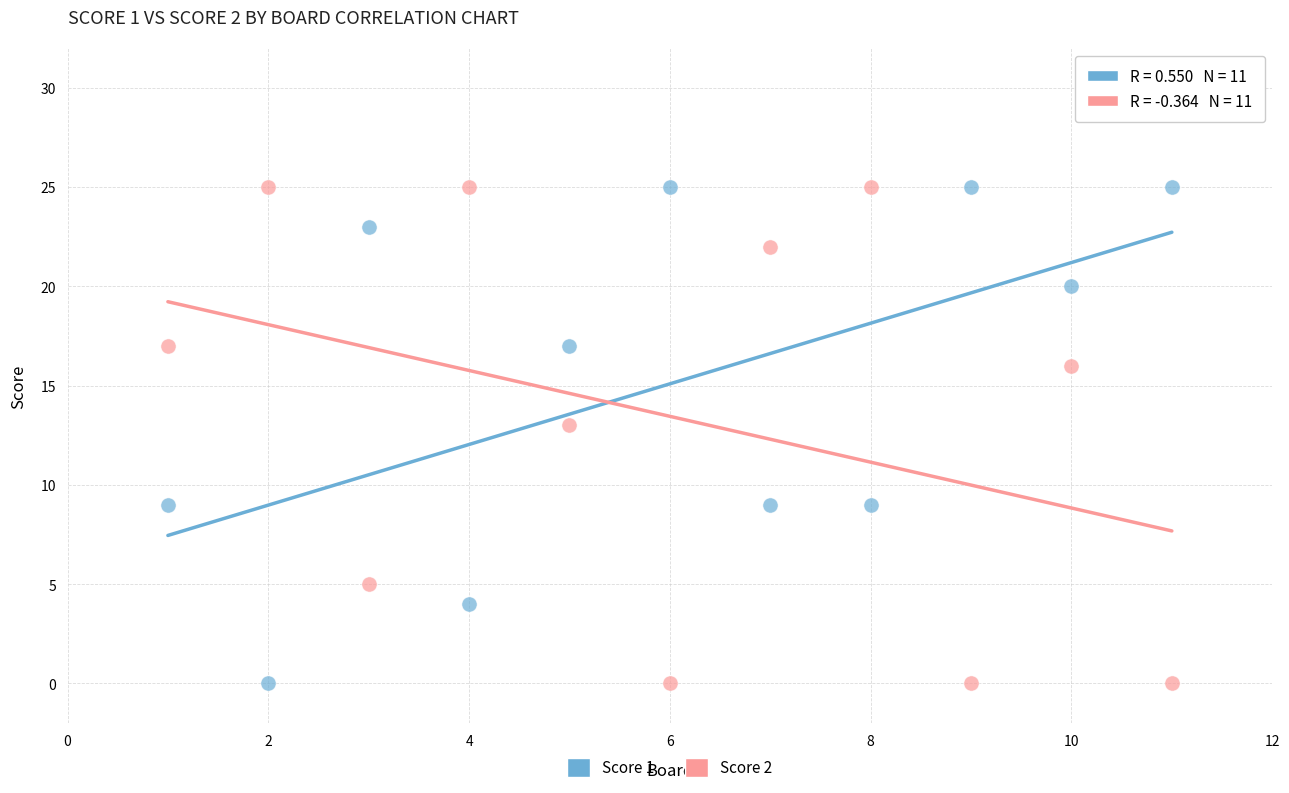

Across all series, what Y value is closest to 12?

13